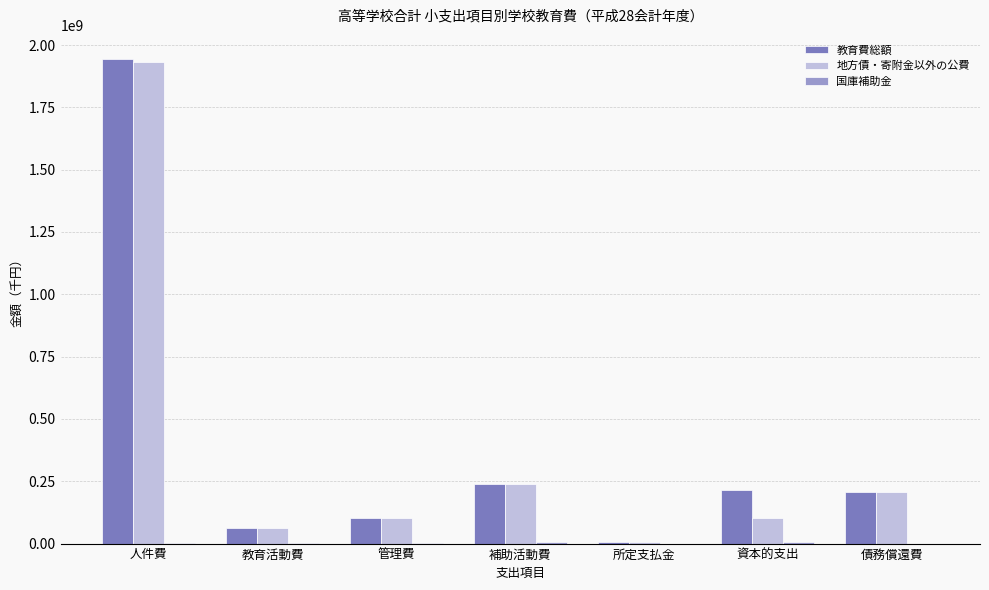

What is the spread (max minus min) of values at 人件費?

1942931799